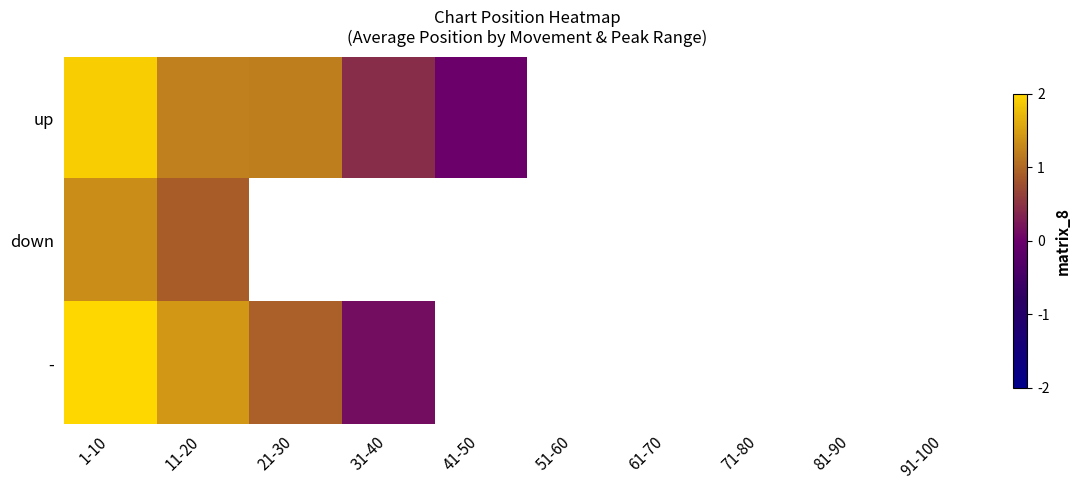

At which label does up reach its minimum?

41-50